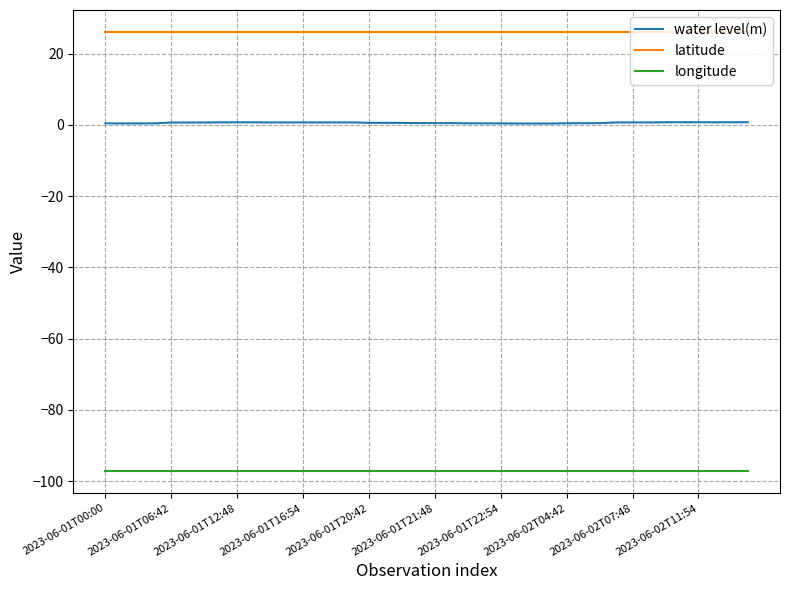

True or false: longitude and water level(m) intersect in this chart.

False